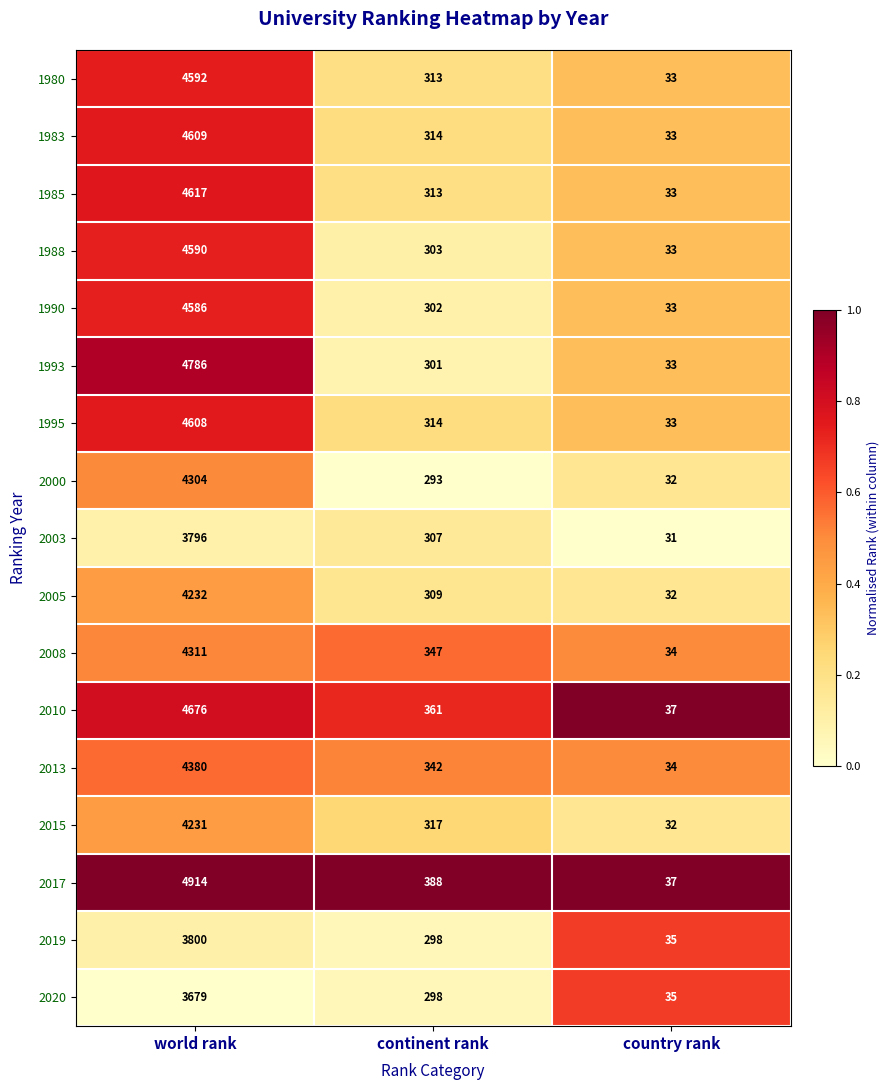

What is the total value across all series at continent rank?

5420